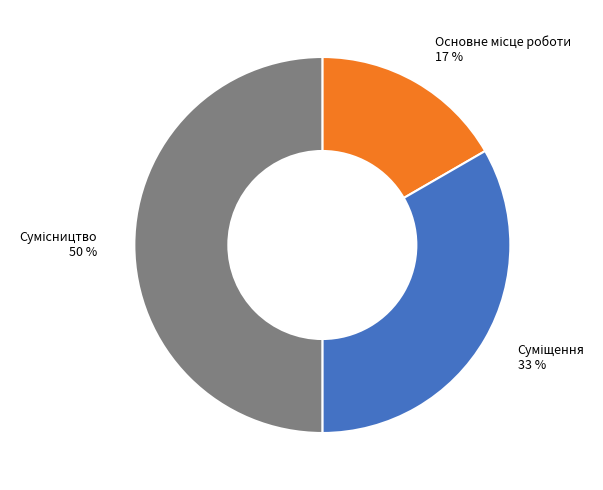

To the nearest percent, what is the difference between the largest and smallest slice percentages?

33%